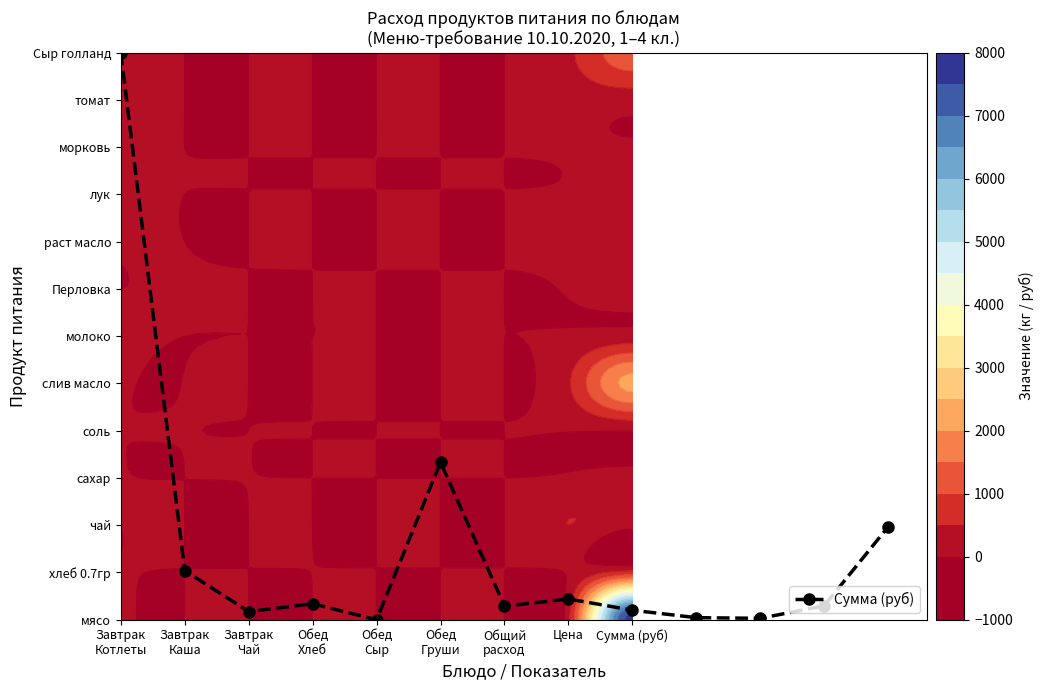

Which label corresponds to the smallest value in the chart?

Обед
Сыр